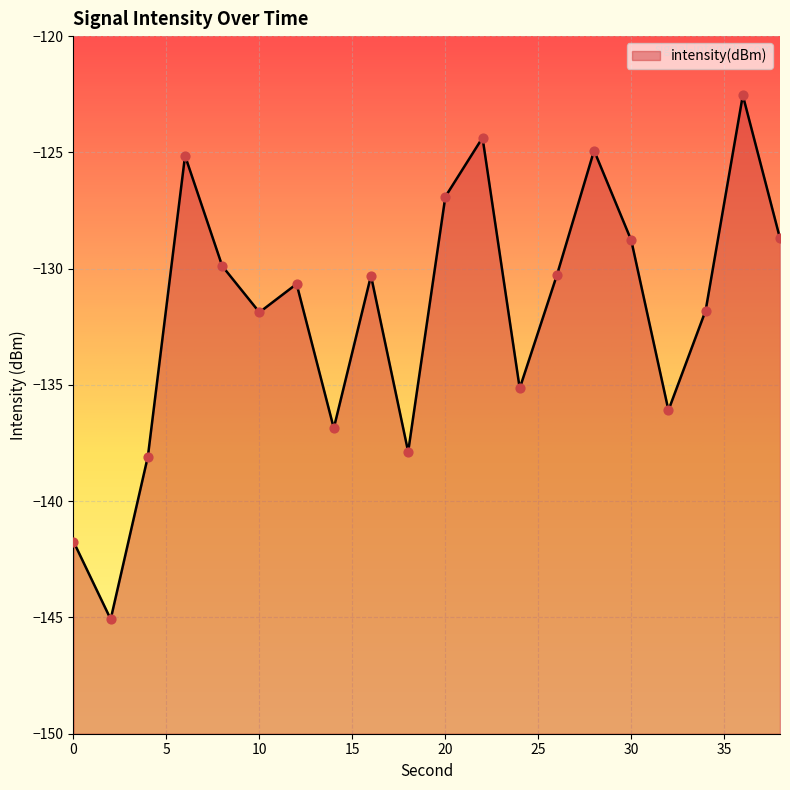

Between 4 and 24, which is larger?

24